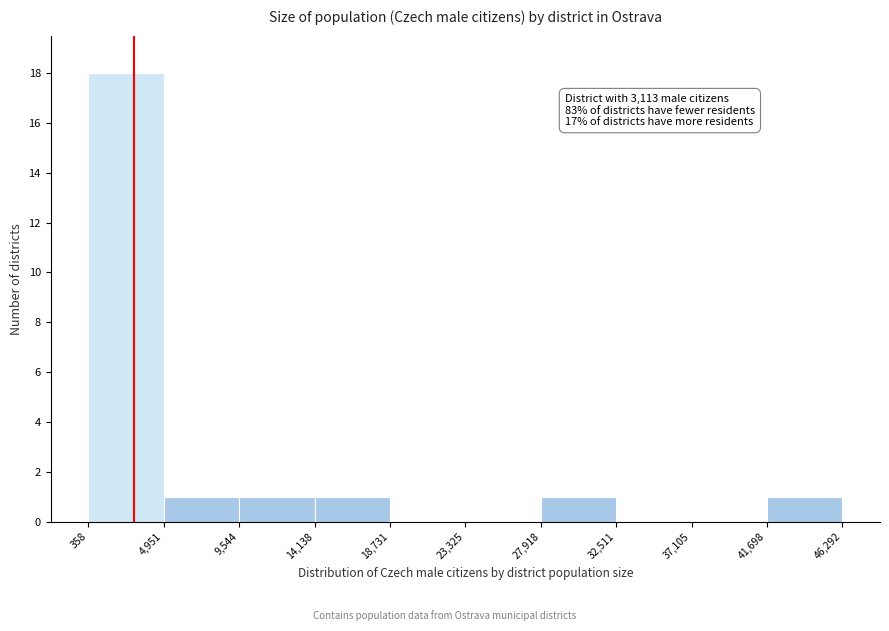

Over which range of the x-axis is the bar tallest?

358 to 4,951